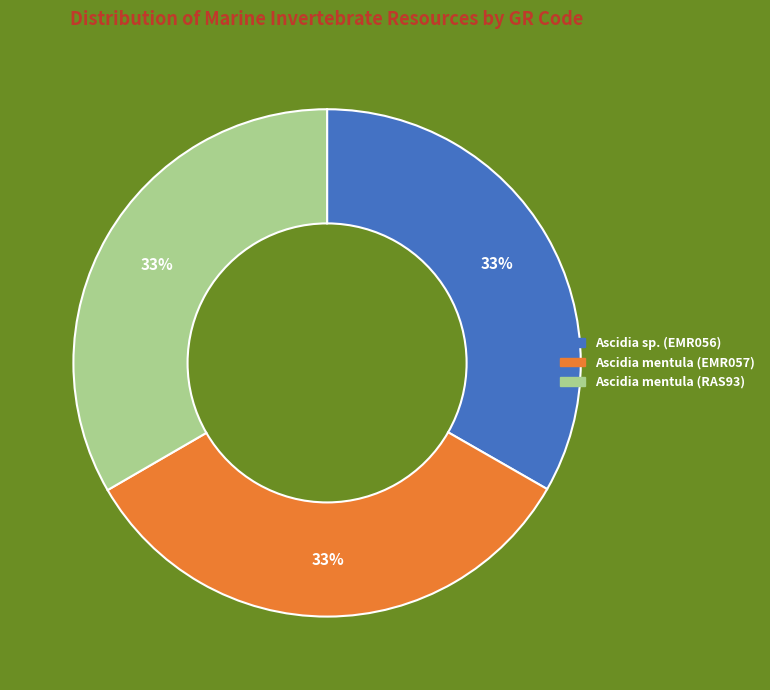

What percentage is the Ascidia sp. (EMR056) slice, to the nearest percent?

33%